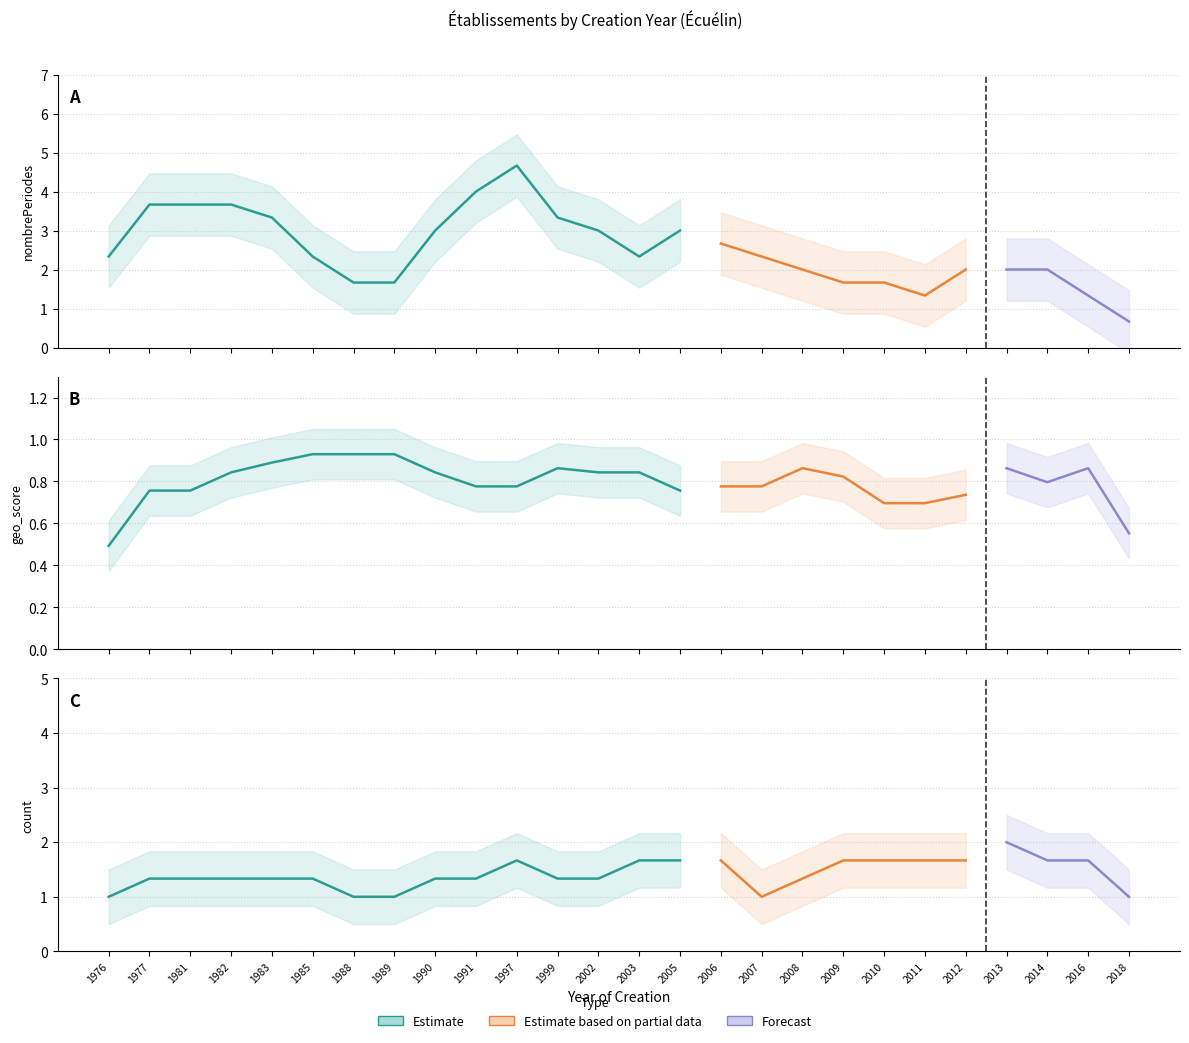

Which series has the largest range (max minus min)?

nombrePeriodesEtablissement